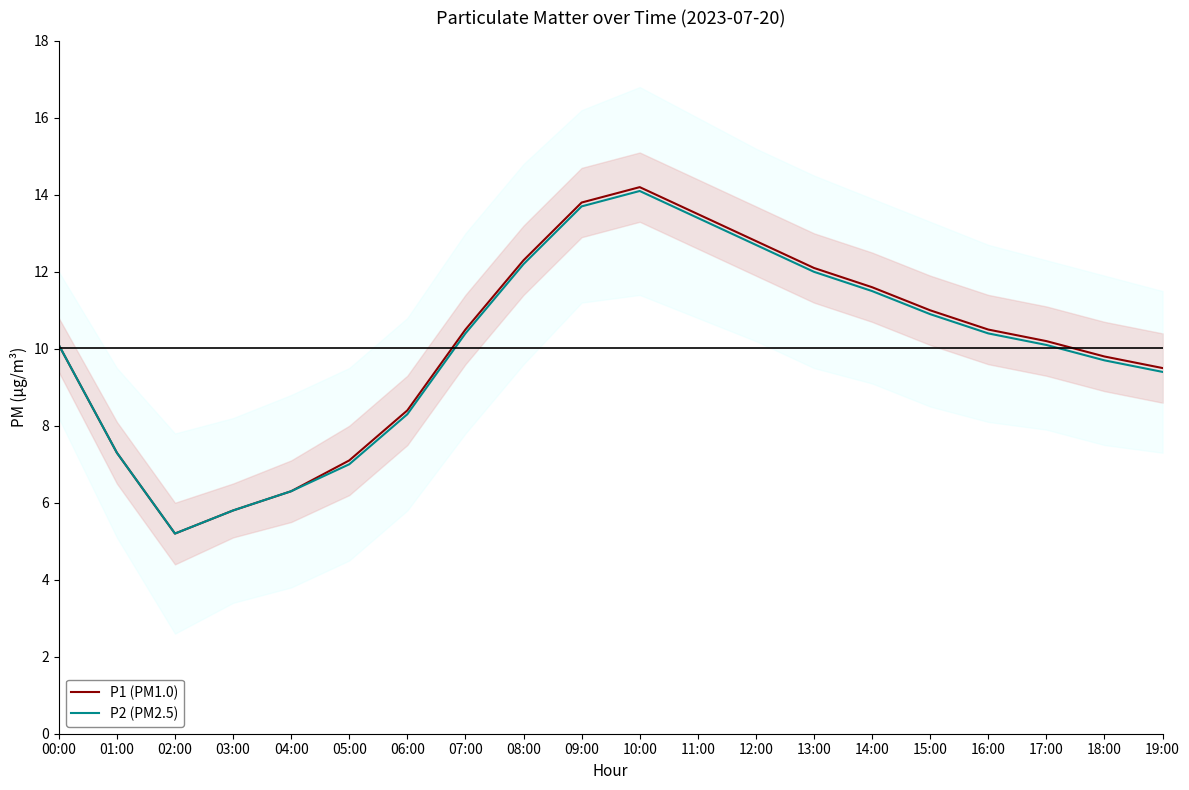

How many lines are shown in the chart?

2